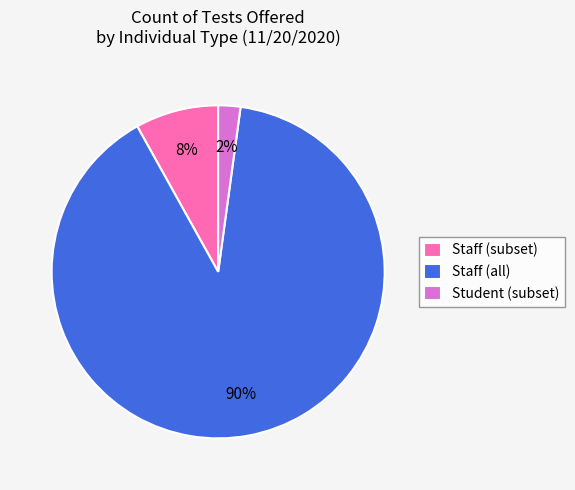

Which has a higher value, Student (subset) or Staff (subset)?

Staff (subset)